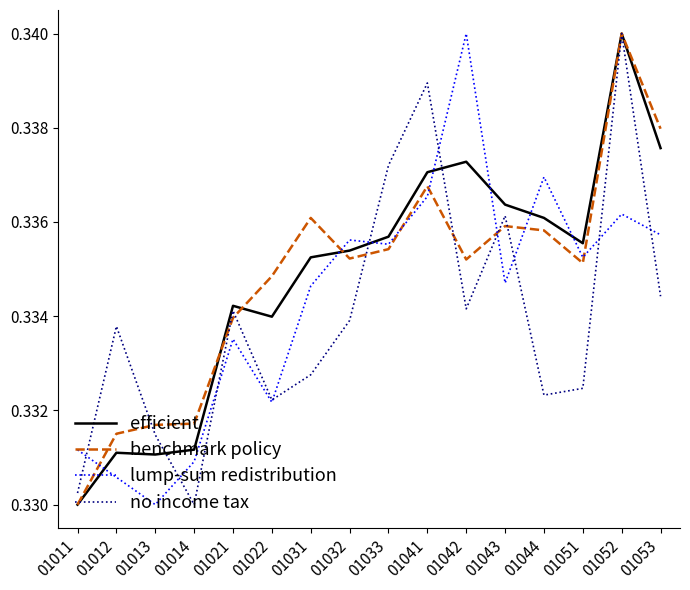

At which category is the sum across all series the highest?

01052